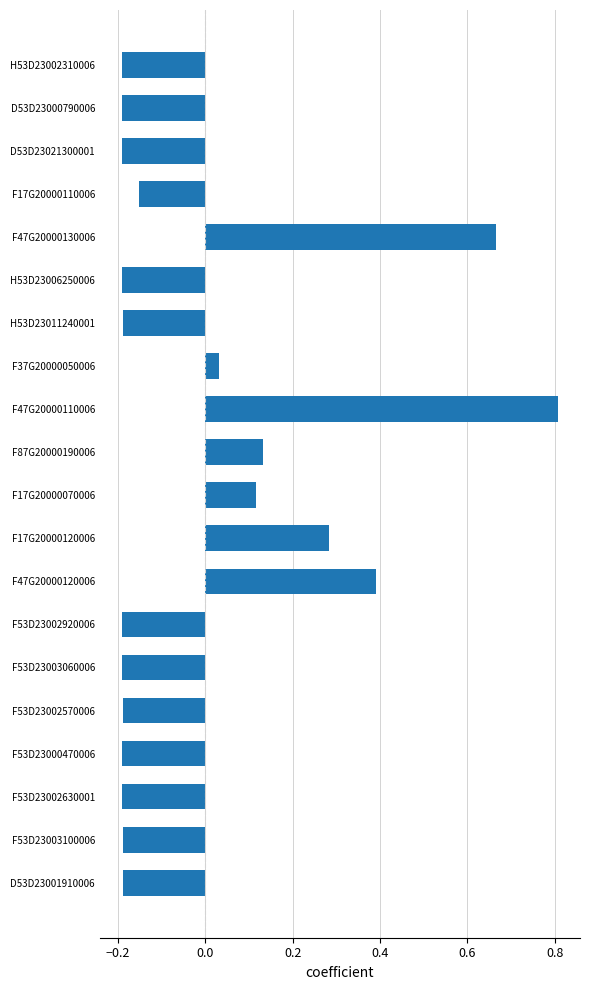

What position from the top is F37G20000050006?

8